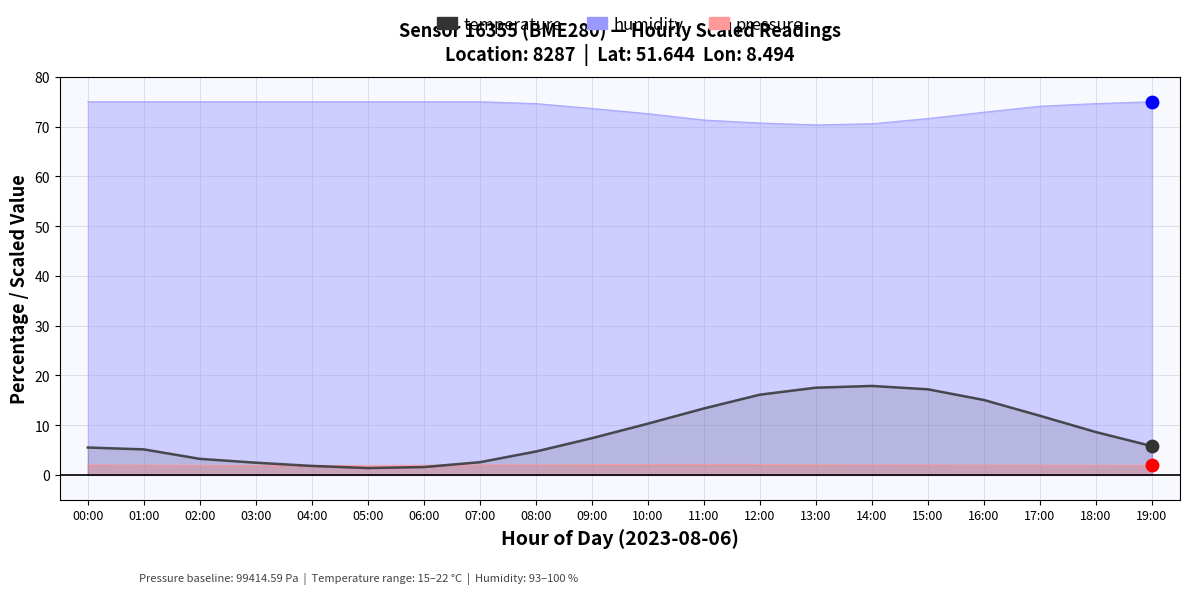

What is the change in value from 08:00 to 09:00?

+2.7